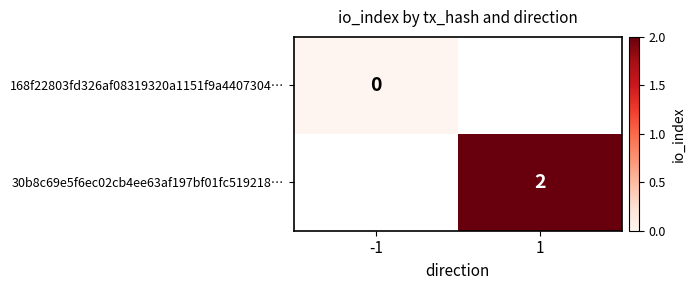

Is it true that 30b8c69e5f6ec02cb4ee63af197bf01fc519218… equals 1 at 1?

False